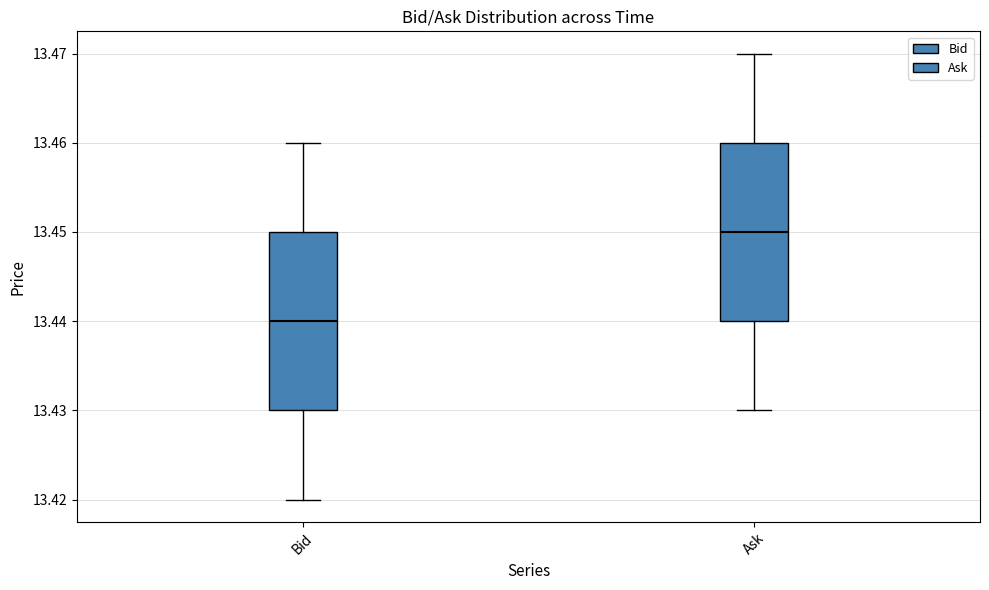

Reading left to right, transcribe this box plot: for each box, give where its median line is, the range the box spans, and where its two whiskers end, as read against the y-axis. The values are not printed on the chart, so give them approximately, as read against the axis.

Bid: median 13.44, box 13.43 to 13.45, whiskers 13.42 to 13.46
Ask: median 13.45, box 13.44 to 13.46, whiskers 13.43 to 13.47